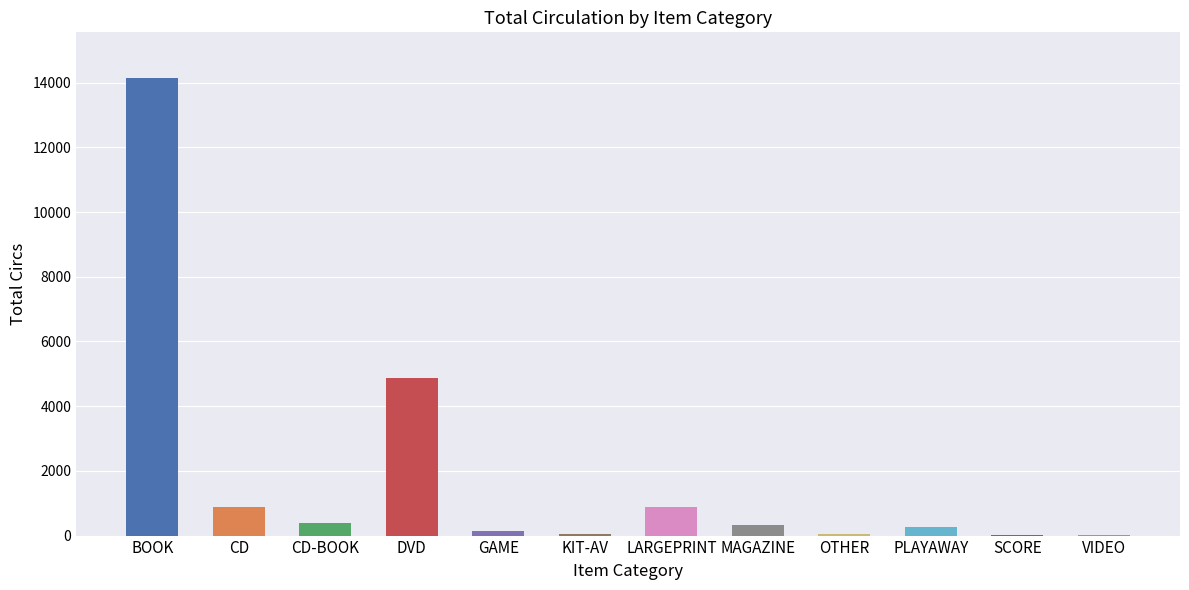

What is the sum of all values?

22023